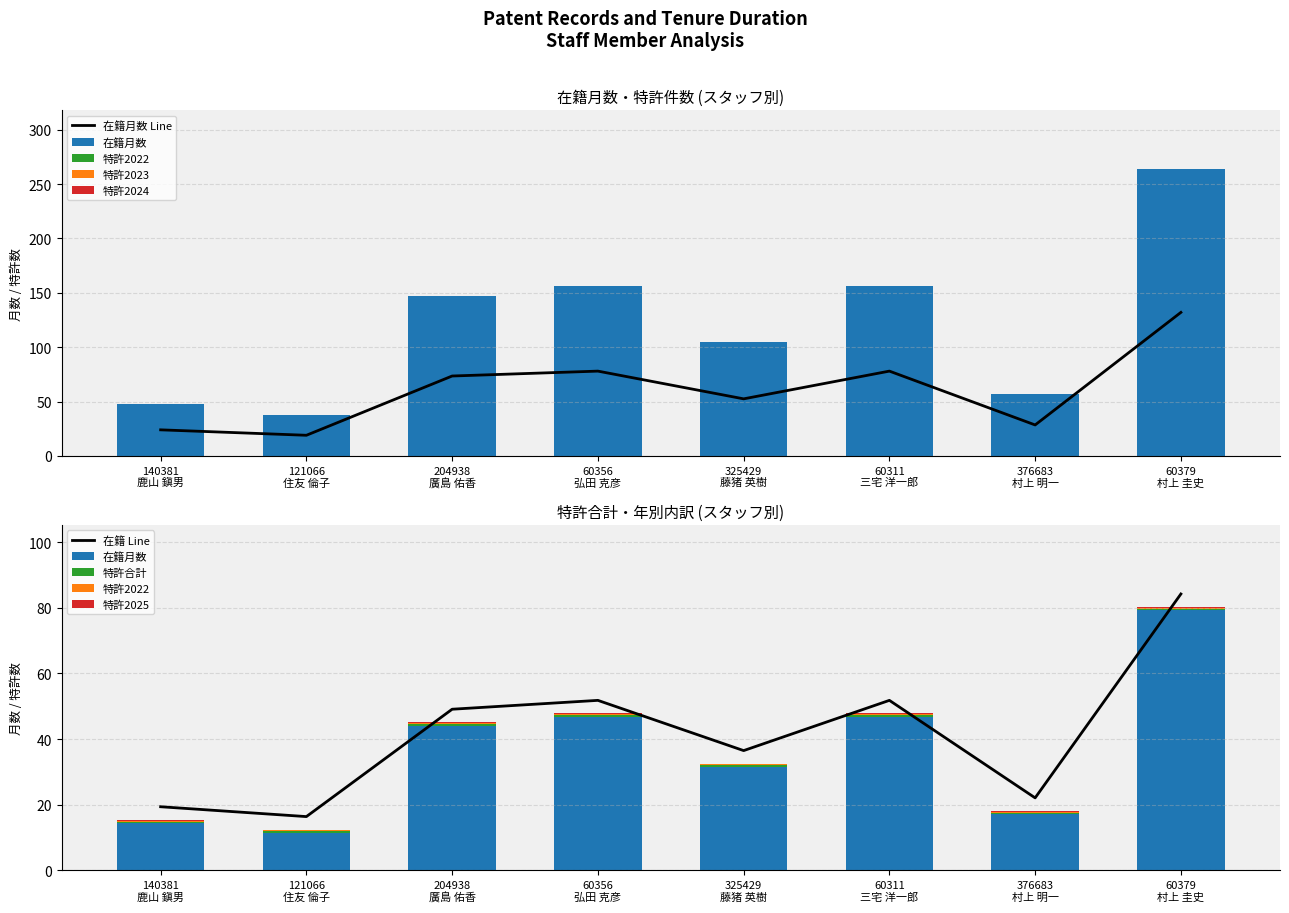

What position from the right is 60356
弘田 克彦?

5